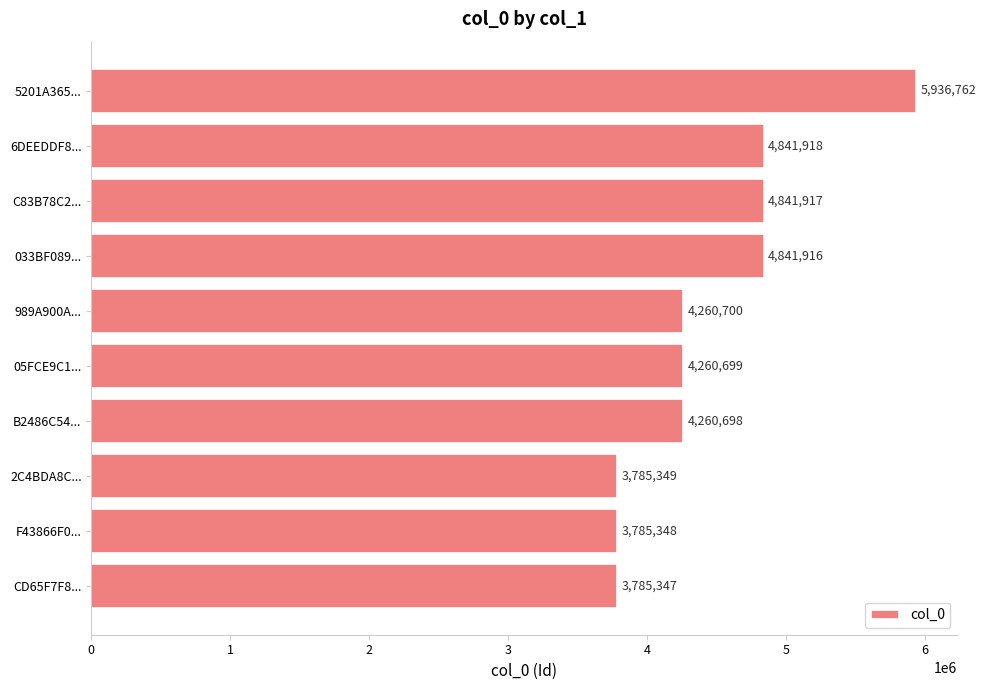

Reading top to bottom, extract all data points from this chart.

5936762	4841918	4841917	4841916	4260700	4260699	4260698	3785349	3785348	3785347